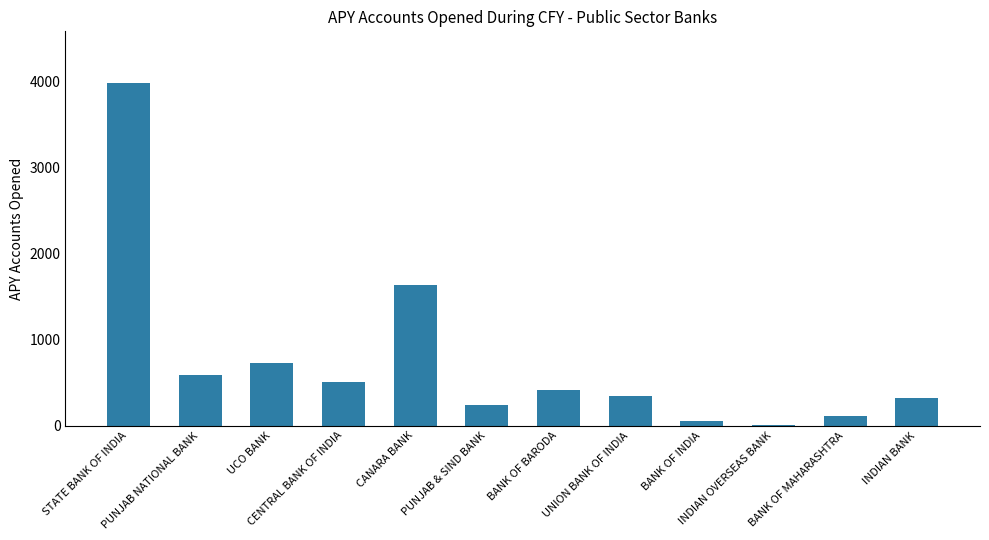

What is the maximum value shown in the chart?

3981